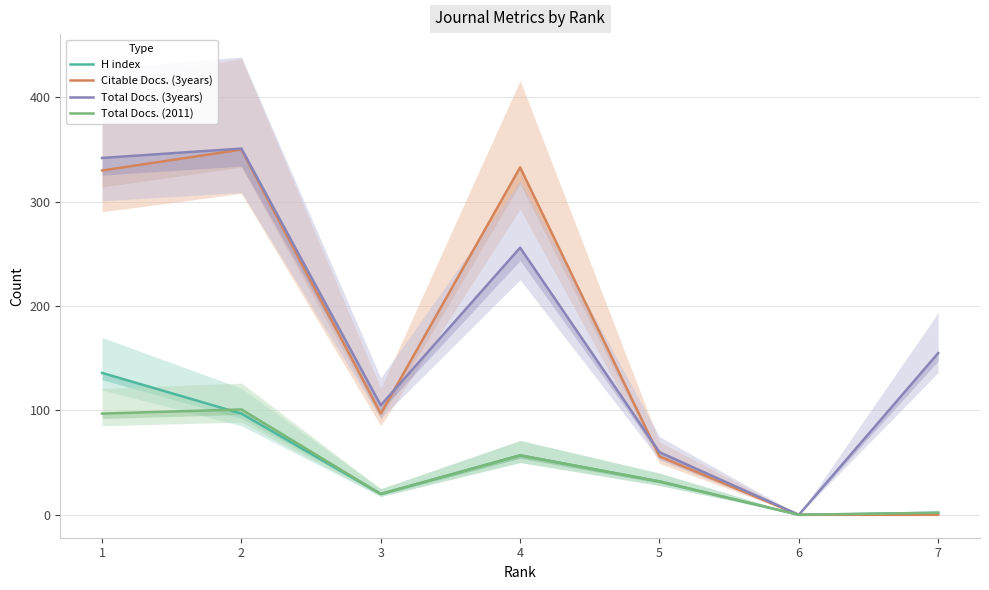

Rank the series by their maximum value, from highest to lowest.

Total Docs. (3years), Citable Docs. (3years), H index, Total Docs. (2011)